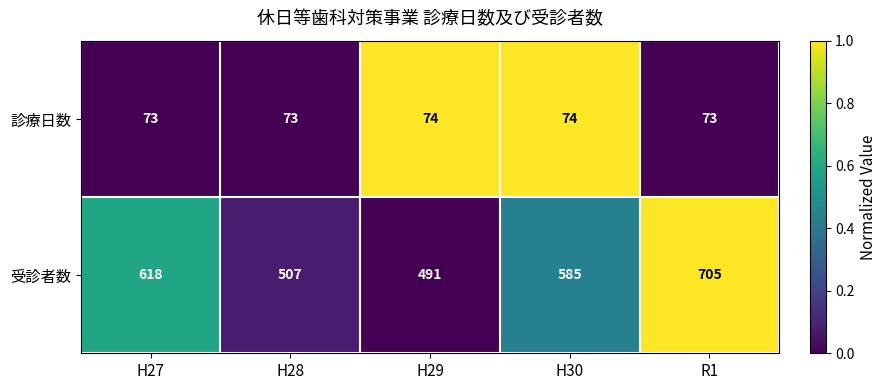

Is it true that 診療日数 equals 74 at H29?

True